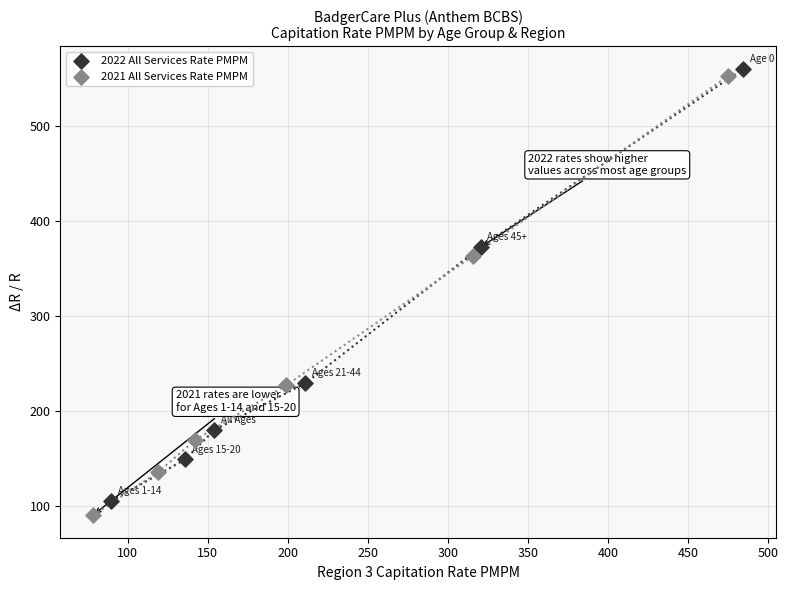

Which series has the largest Y range (max minus min)?

2021 All Services Rate PMPM